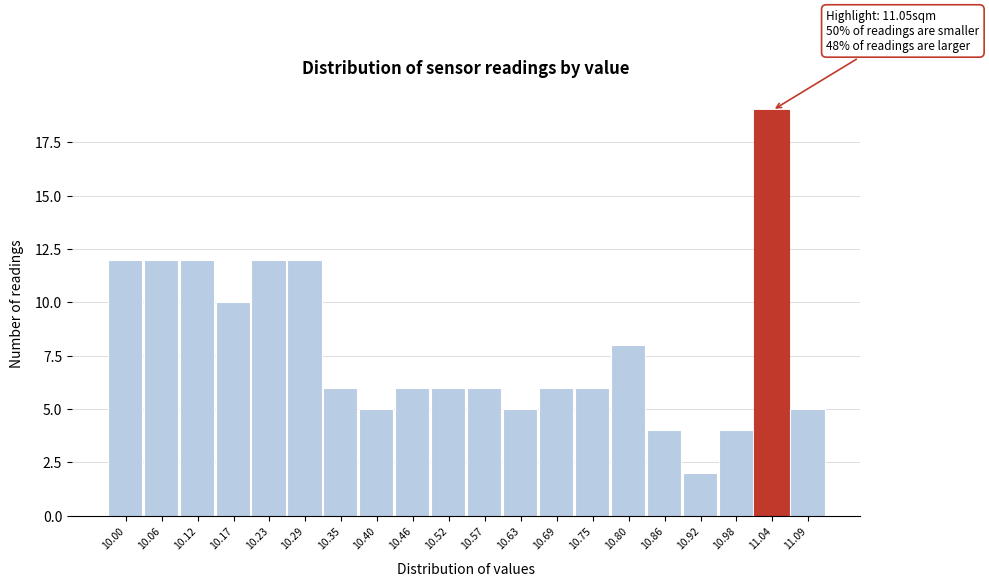

Reading left to right, transcribe all the data shown in this chart.

10.00=12	10.06=12	10.12=12	10.17=10	10.23=12	10.29=12	10.35=6	10.40=5	10.46=6	10.52=6	10.57=6	10.63=5	10.69=6	10.75=6	10.80=8	10.86=4	10.92=2	10.98=4	11.04=19	11.09=5